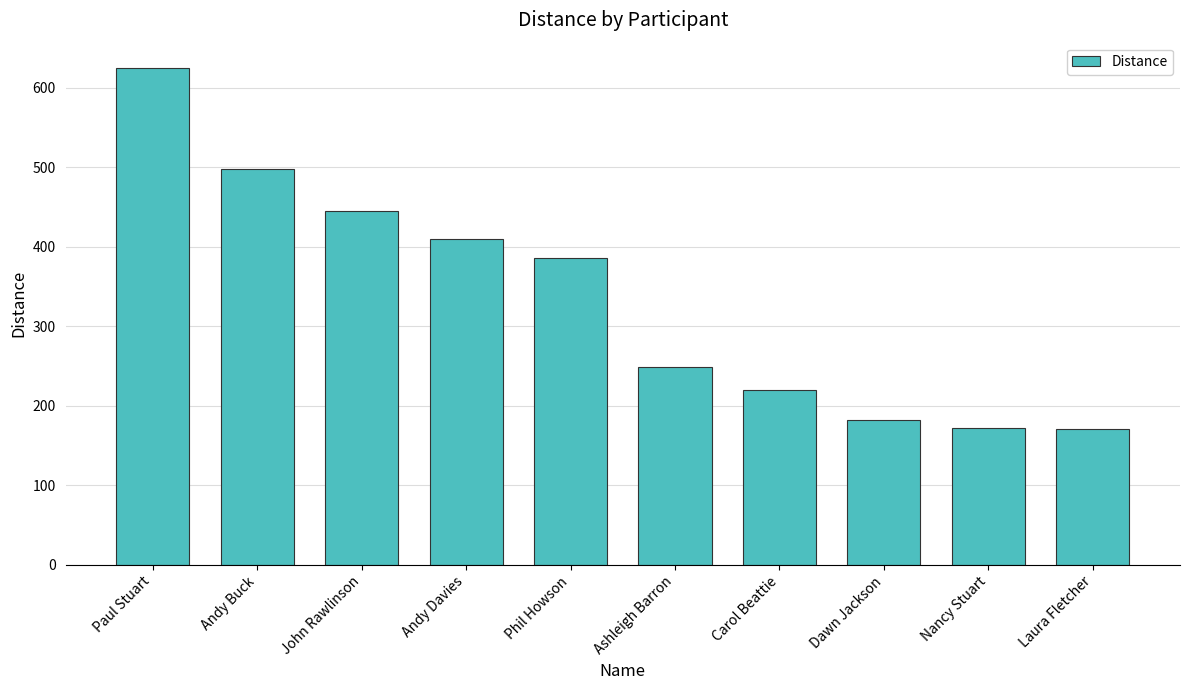

What is the approximate value at Andy Buck?

497.4